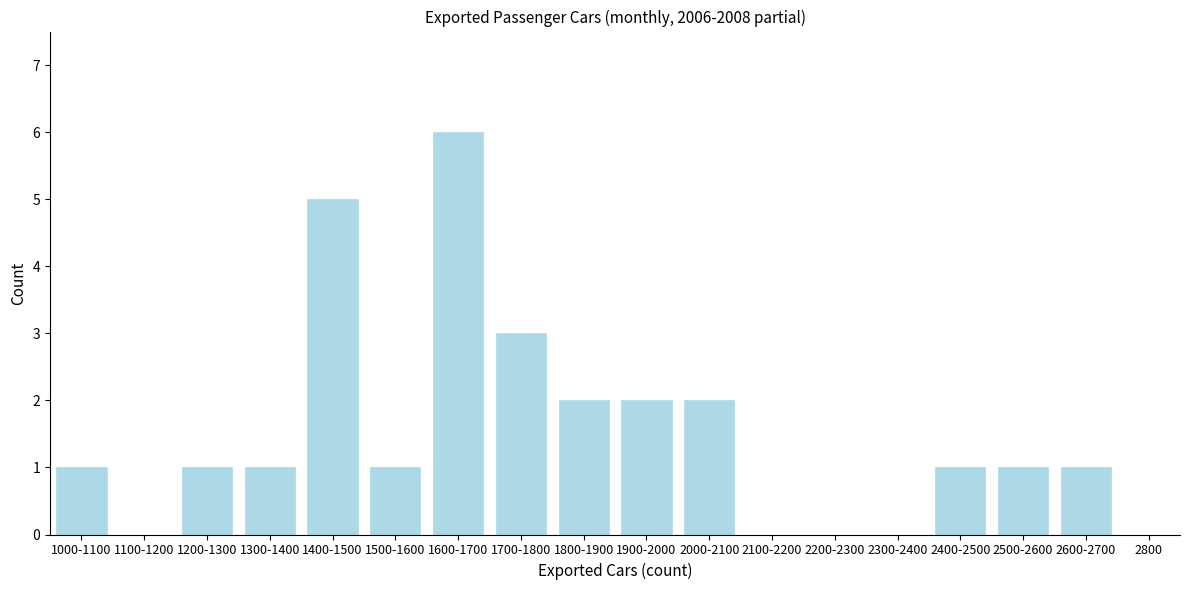

Reading left to right, list all the values displayed in this chart.

1000-1100=1	1100-1200=0	1200-1300=1	1300-1400=1	1400-1500=5	1500-1600=1	1600-1700=6	1700-1800=3	1800-1900=2	1900-2000=2	2000-2100=2	2100-2200=0	2200-2300=0	2300-2400=0	2400-2500=1	2500-2600=1	2600-2700=1	2800=0